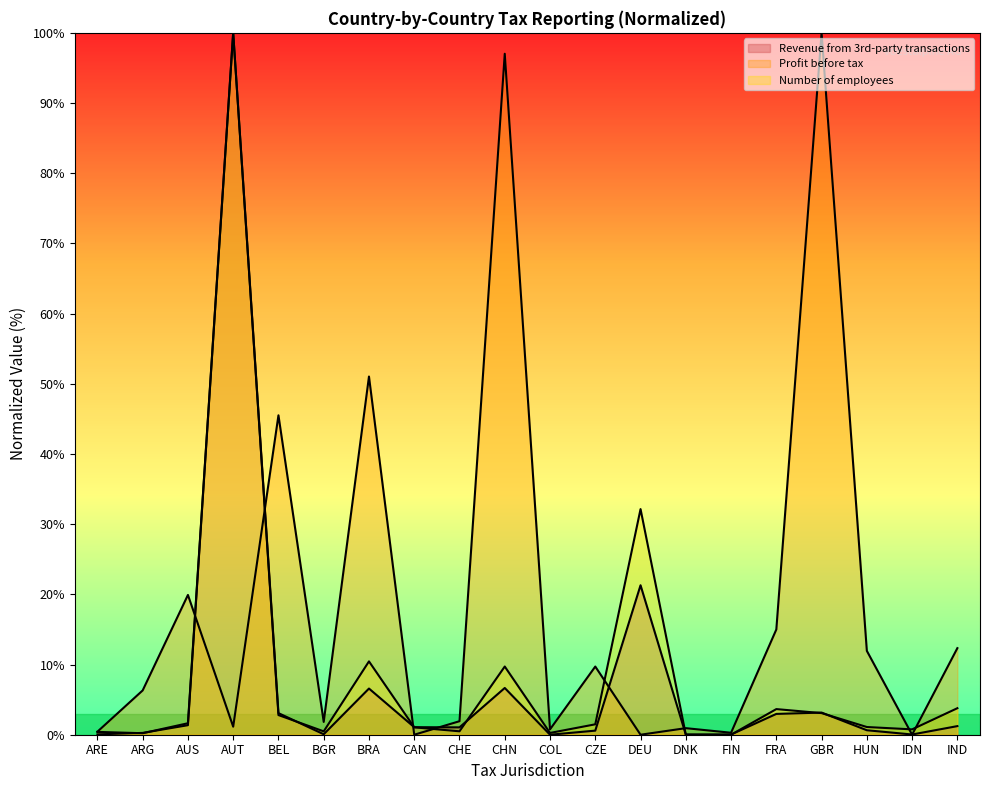

Reading left to right, what are all the values shown in this chart?

Number of employees: 0.1	0.3	1.4	100.0	2.8	0.5	10.4	1.1	0.5	9.7	0.3	1.5	32.1	0.0	0.0	3.7	3.1	1.1	0.8	3.8
Revenue from third-party transactions: 0.4	0.2	1.6	100.0	3.1	0.1	6.6	1.1	1.0	6.7	0.0	0.6	21.3	0.0	0.0	3.0	3.2	0.6	0.0	1.2